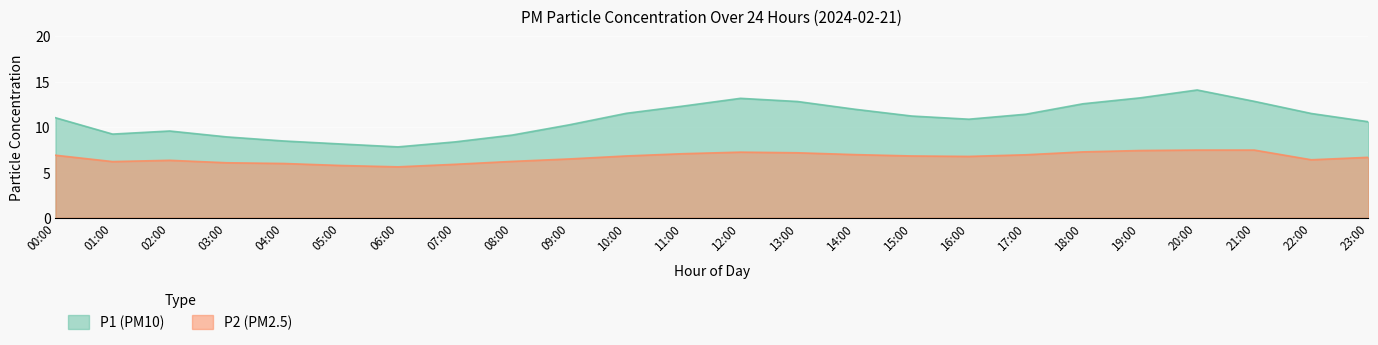

List the series in order of their overall mean, lowest first.

P2 (PM2.5), P1 (PM10)